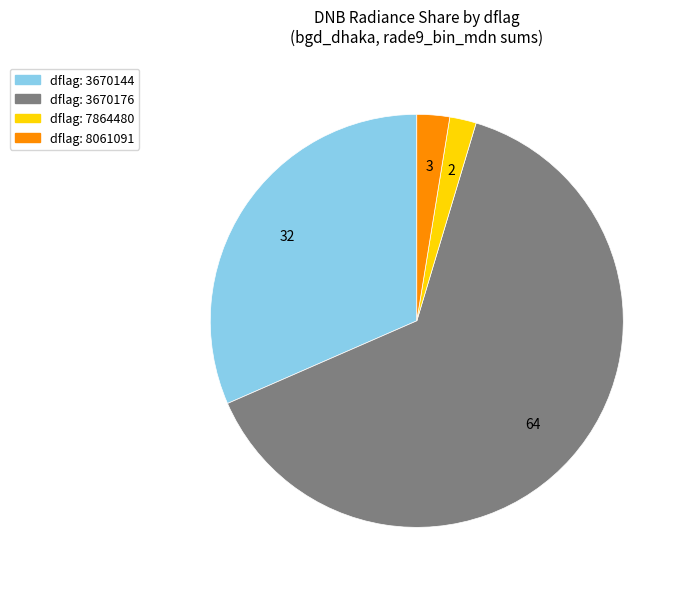

Does any single category account for the majority?

Yes